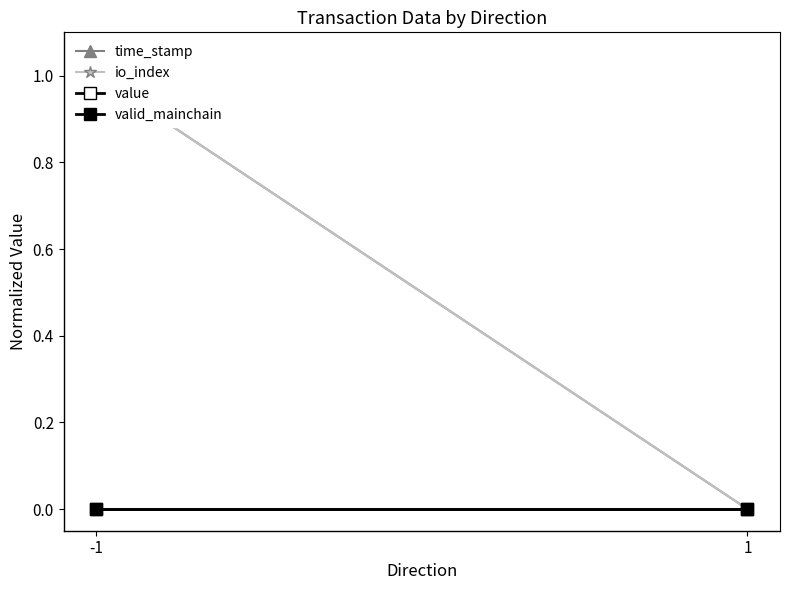

The value of value at -1 is 0.0. True or false?

True